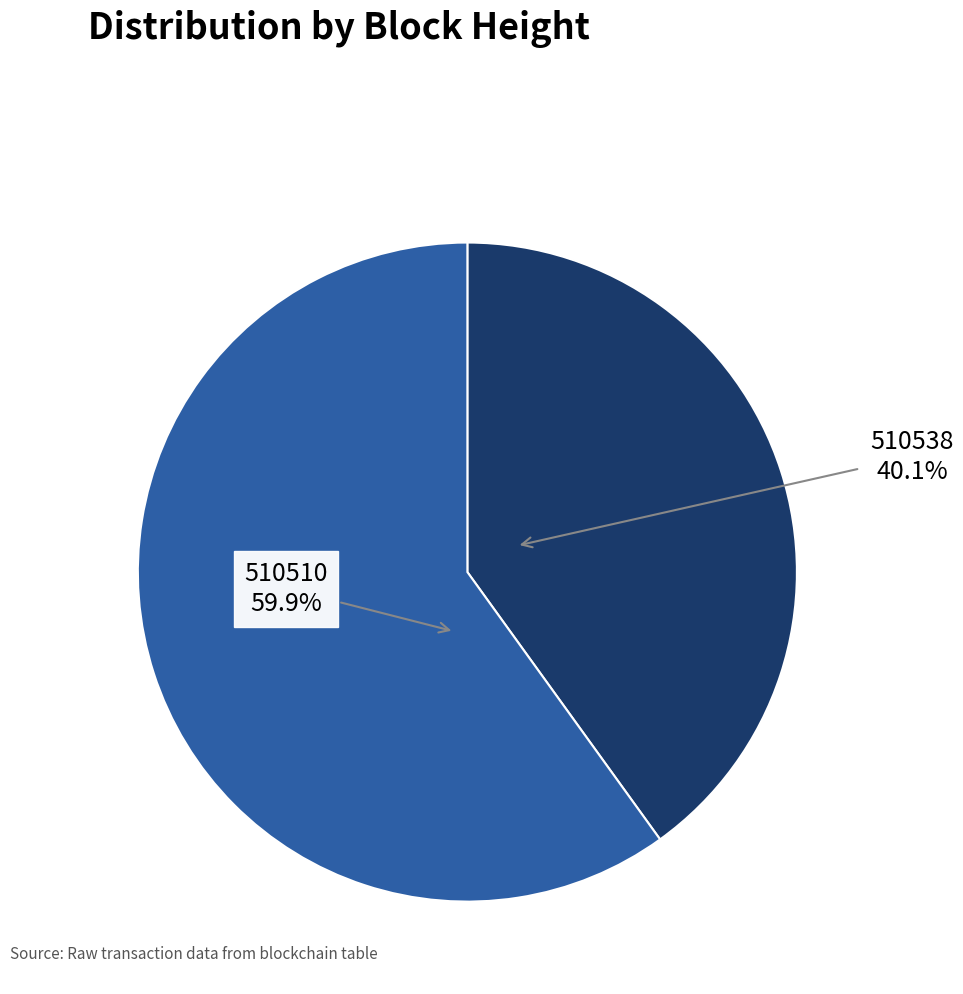

To the nearest percent, what is the difference between the 510538 and 510510 slice percentages?

20%